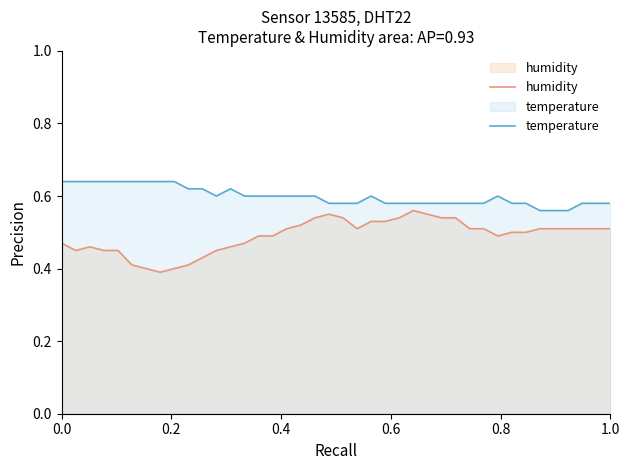

Does the chart display data point markers on the line(s)?

No